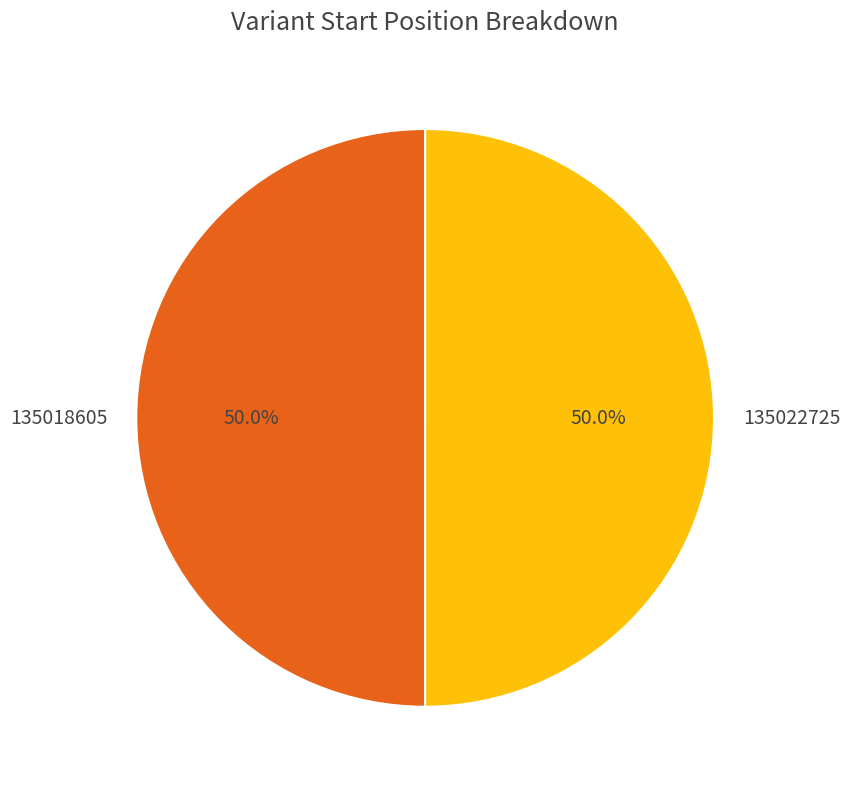

What portion of the pie excludes 135018605?

50.0%